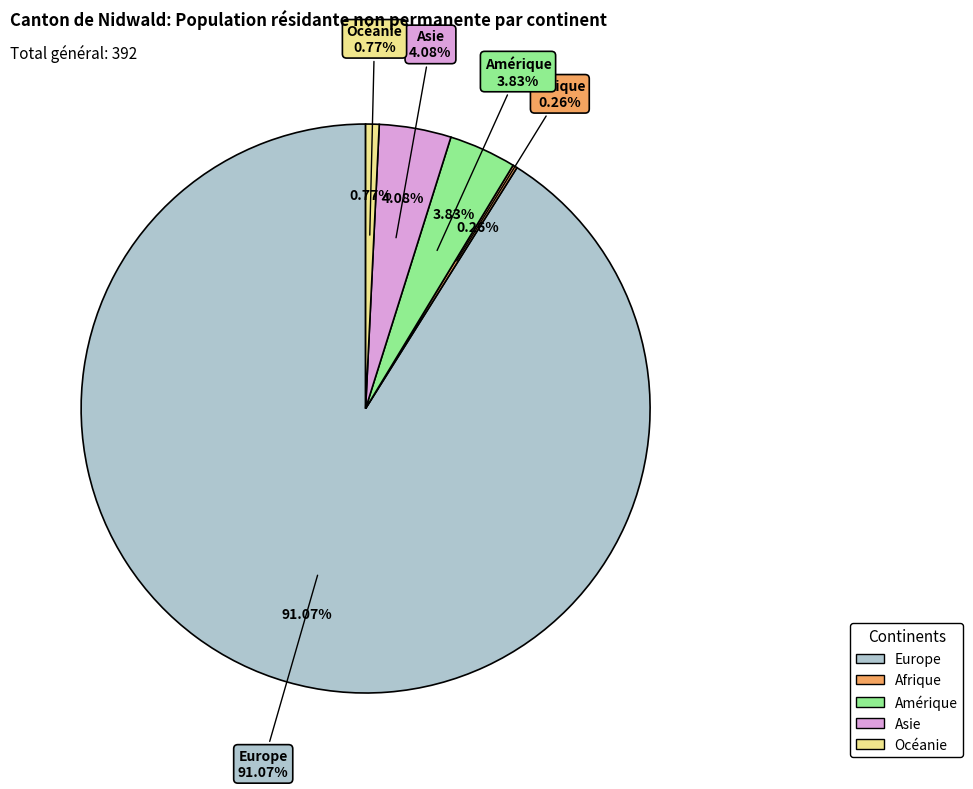

Rank the categories by value from lowest to highest.

Afrique, Océanie, Amérique, Asie, Europe